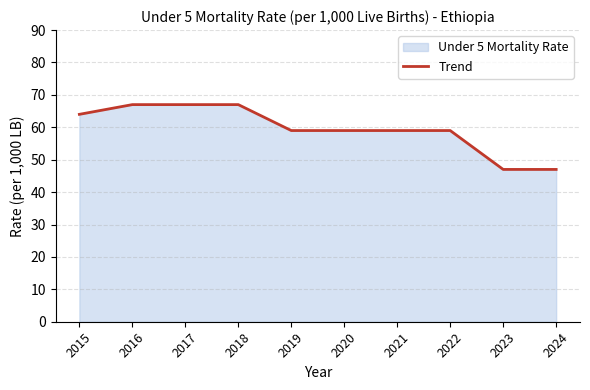

Reading left to right, extract all data points from this chart.

64	67	67	67	59	59	59	59	47	47